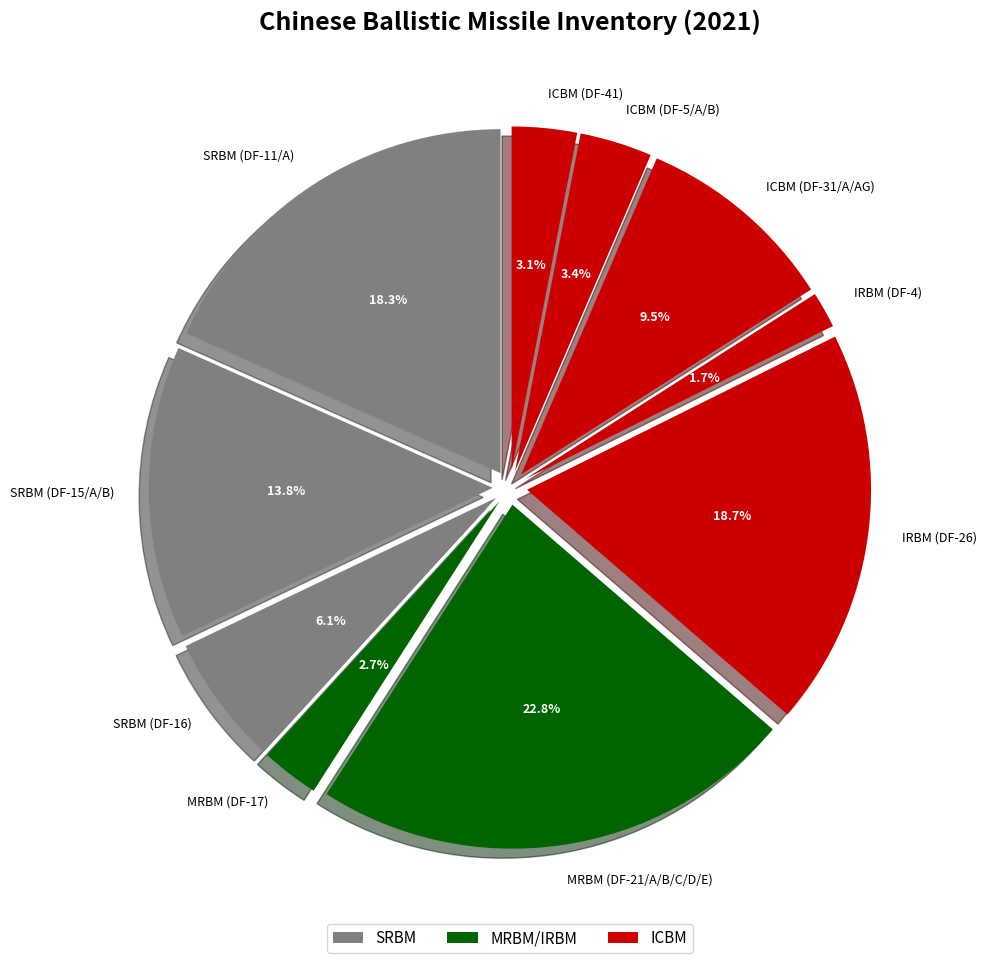

Does any single category account for the majority?

No